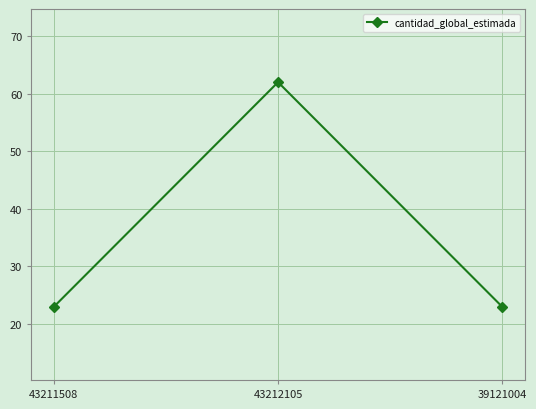

True or false: the data shows 100 at 43212105.

False